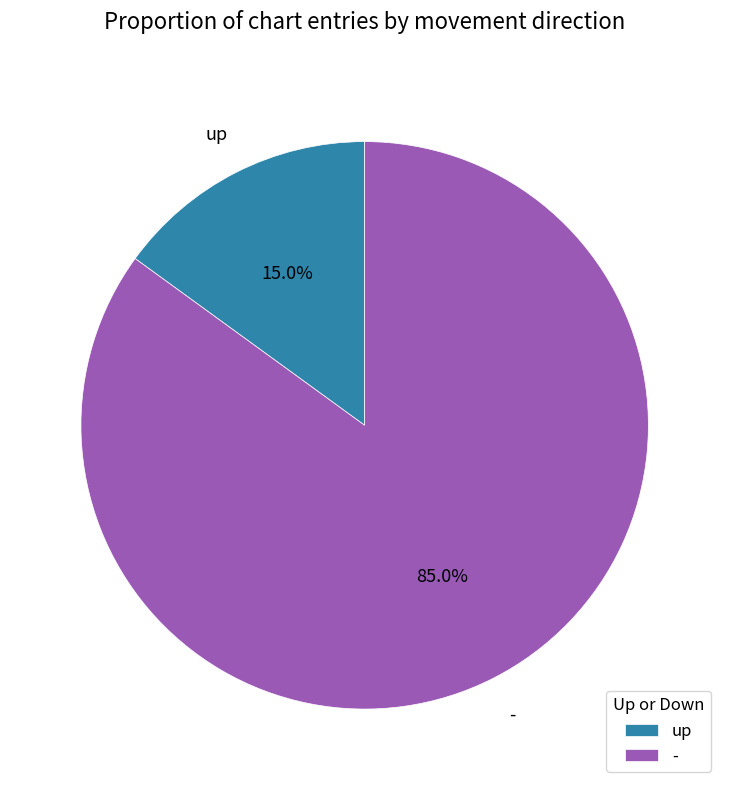

Does up account for over 50% of the chart?

No